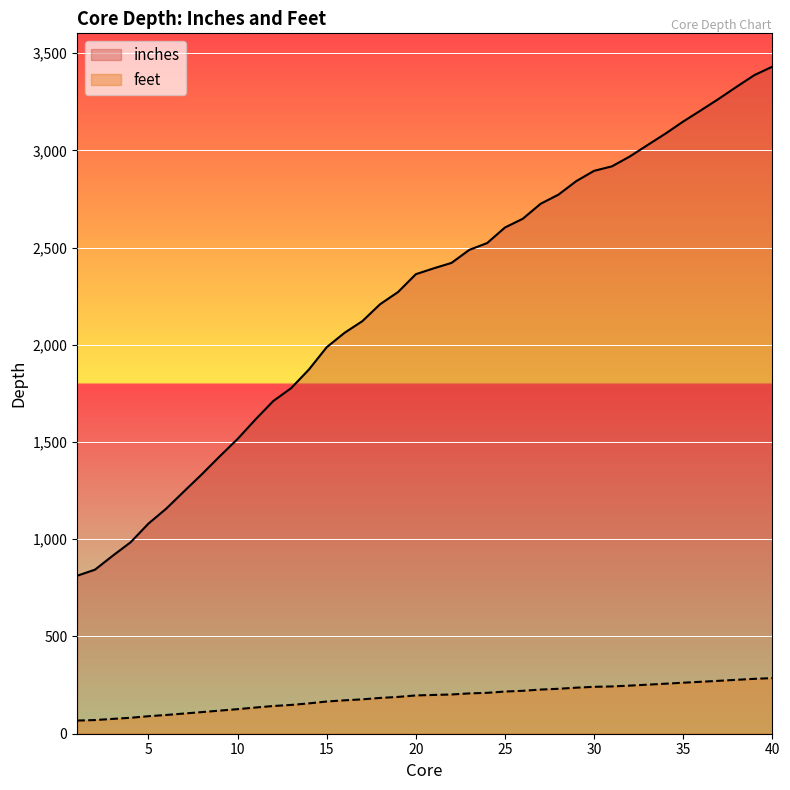

How many values in the inches series exceed 2393?

20